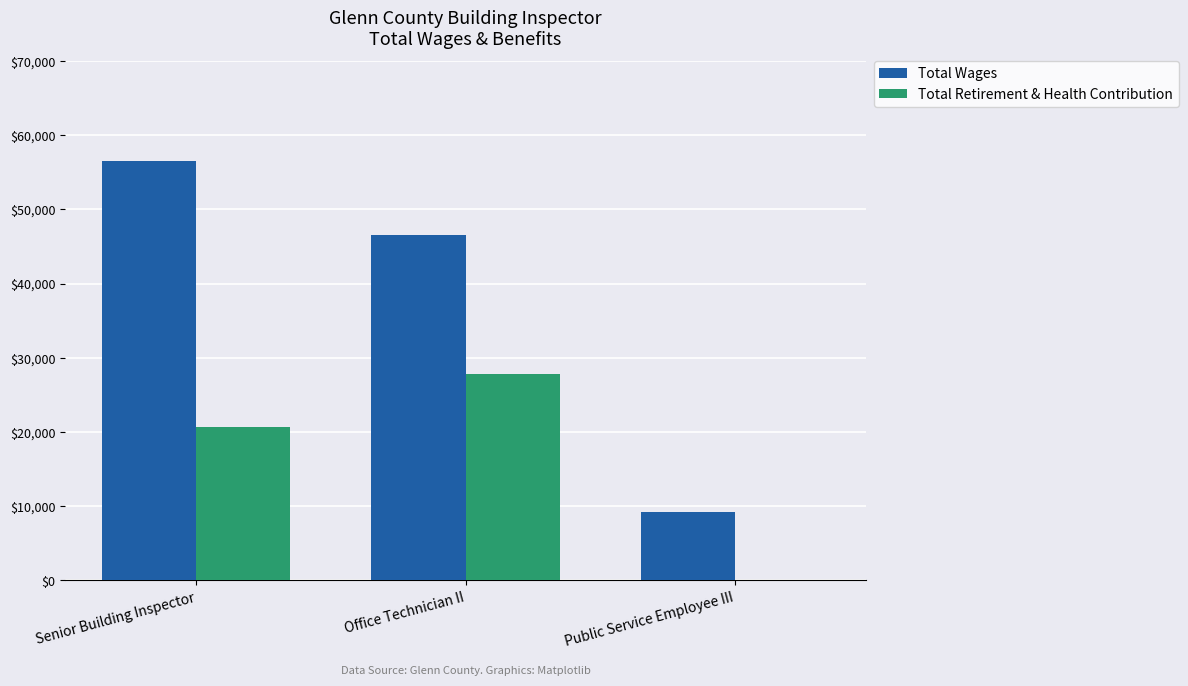

How many groups of bars are there?

3